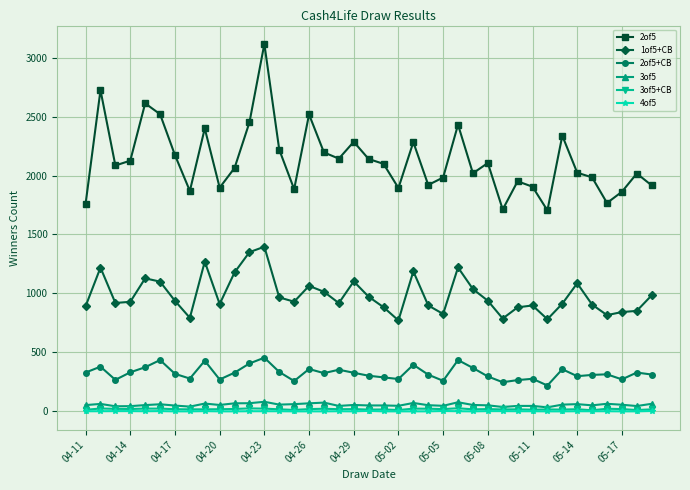

Which series has the largest range (max minus min)?

2of5